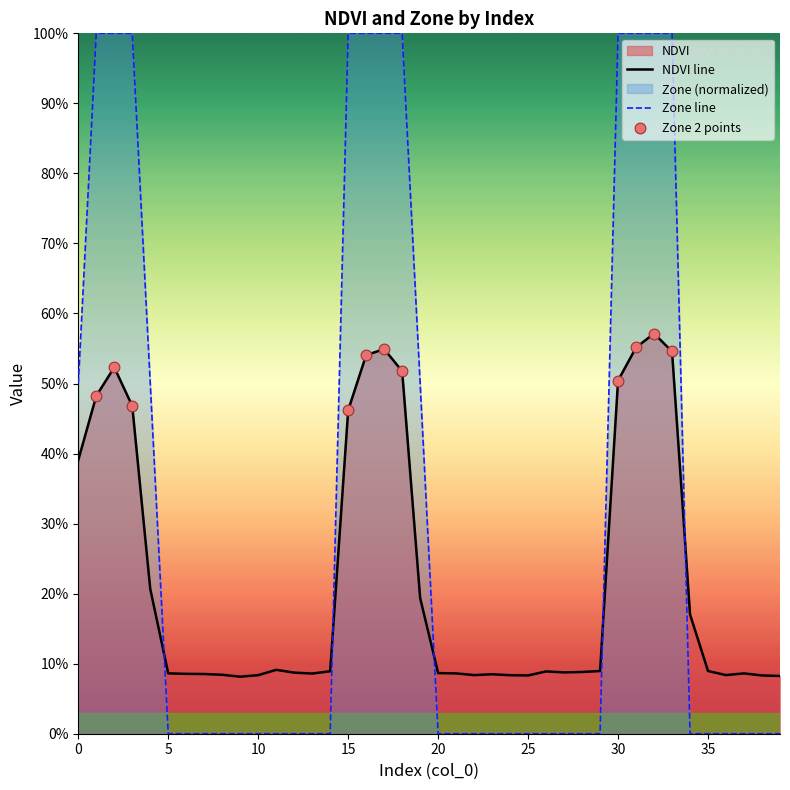

What is the total value across all series at 19?

0.7